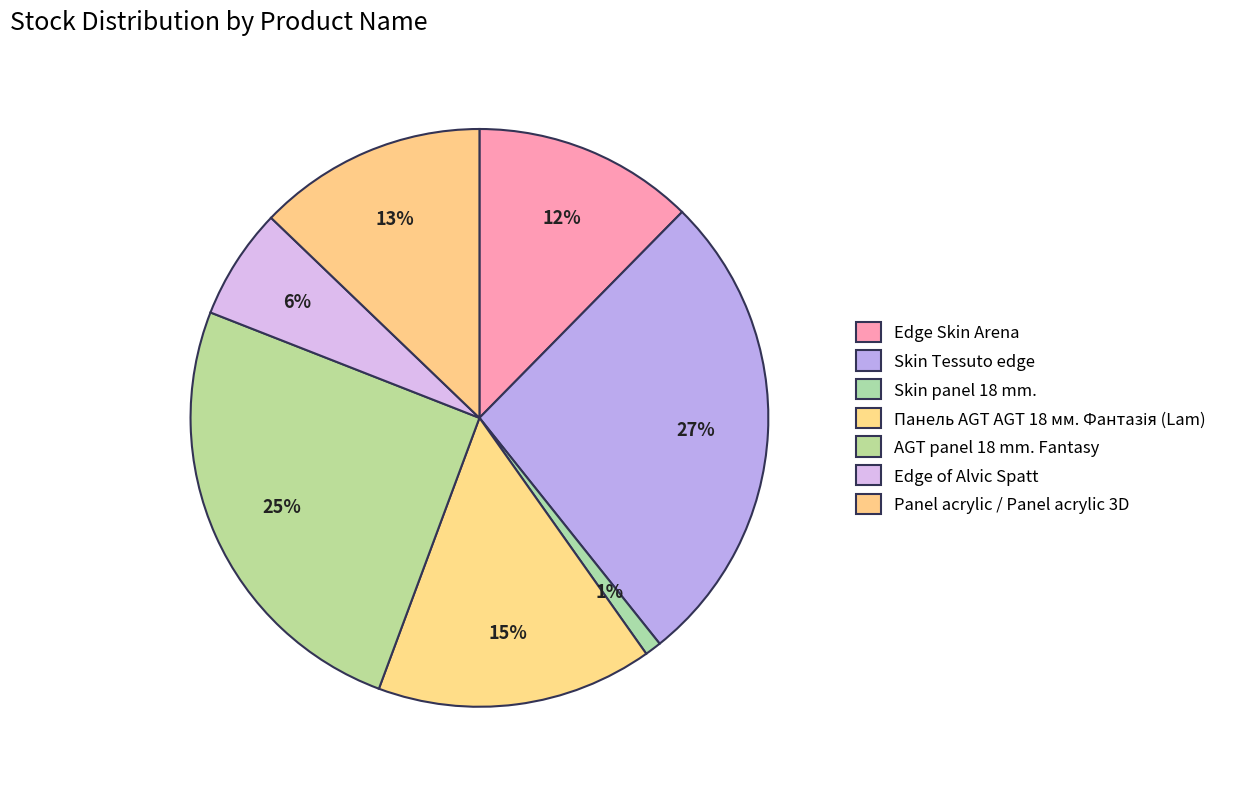

True or false: Skin Tessuto edge accounts for 21% of the total.

False